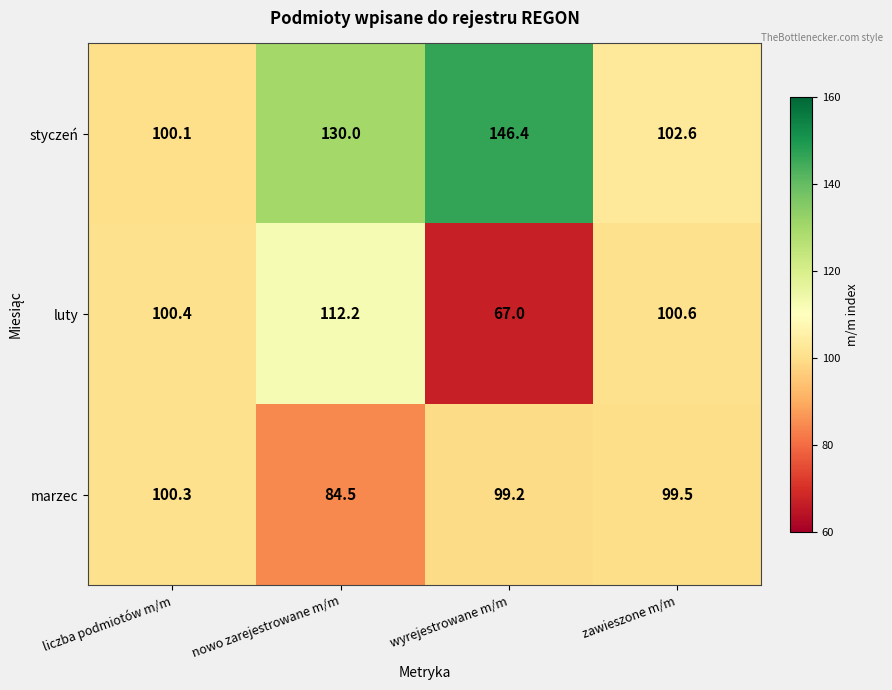

Rank the series at liczba podmiotów m/m from lowest to highest value.

styczeń, marzec, luty